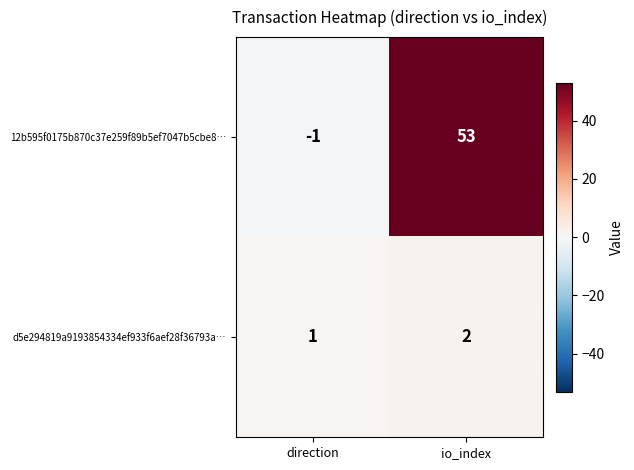

Read the 12b595f0175b870c37e259f89b5ef7047b5cbe8… value at io_index, to the nearest 5.

55